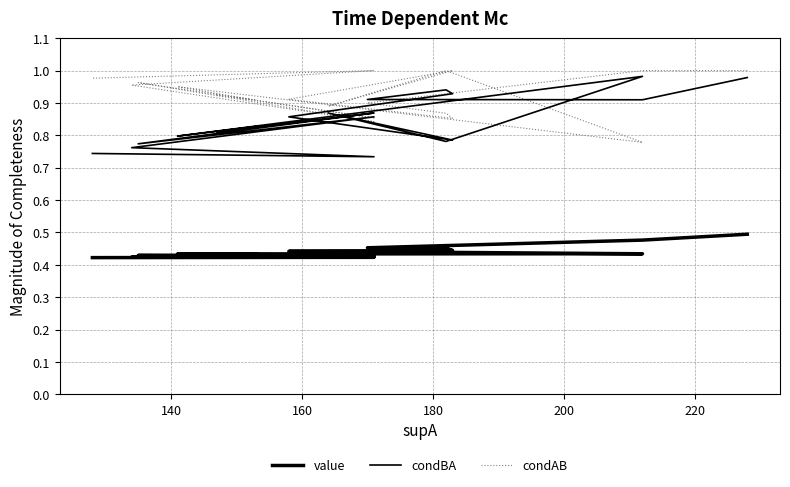

True or false: value has a value of 0.7 at 17.

False